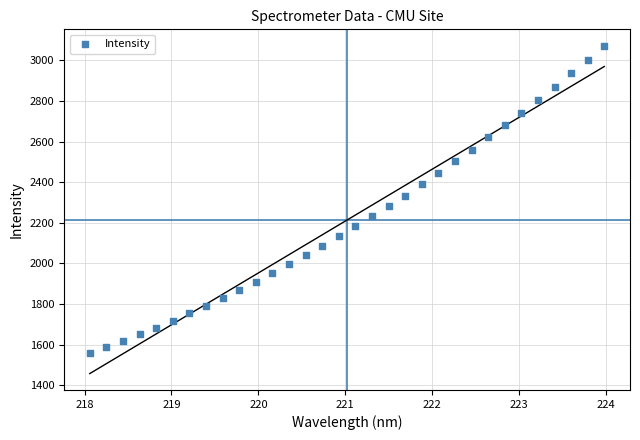

What is the range of X values (max minus min)?

5.9